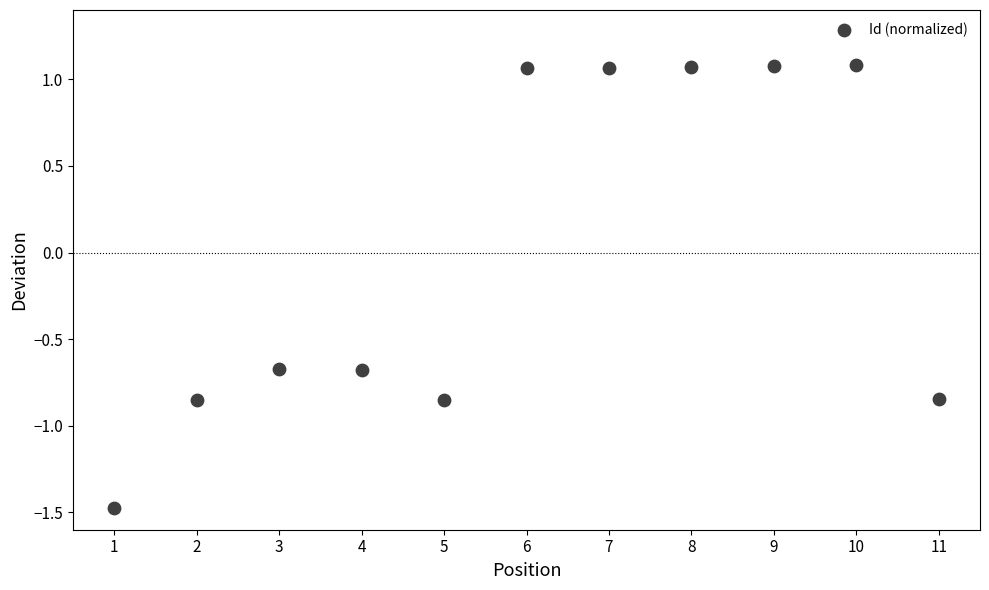

What is the average X value?

6.0